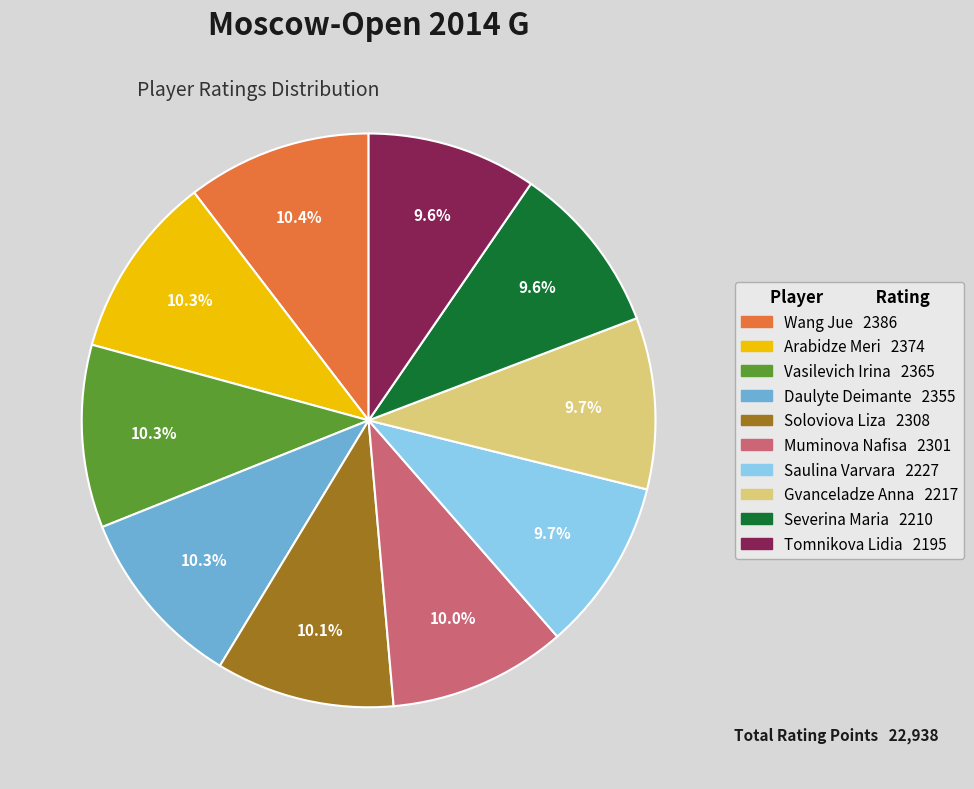

What portion of the pie excludes Arabidze Meri?

89.7%